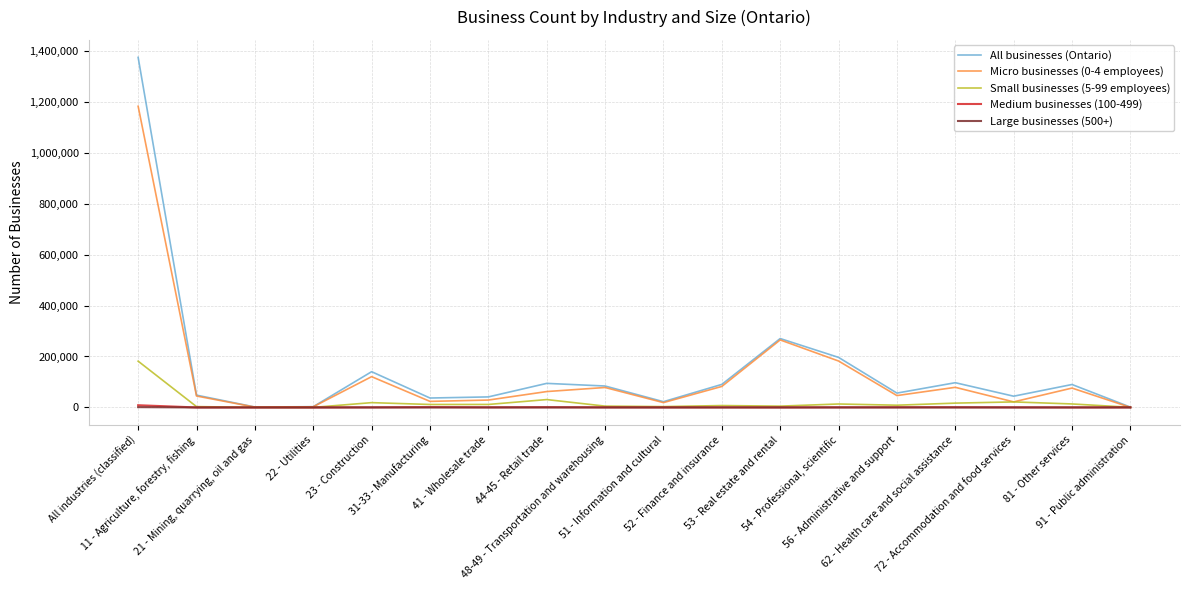

Is this an area chart (filled region under the line)?

No